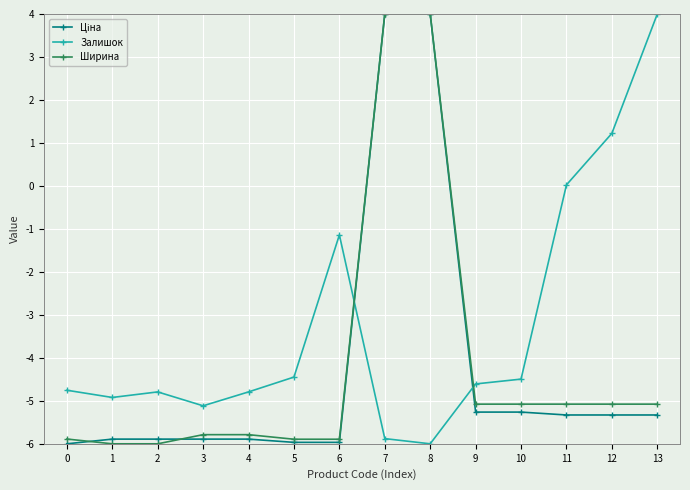

Does the chart display data point markers on the line(s)?

Yes